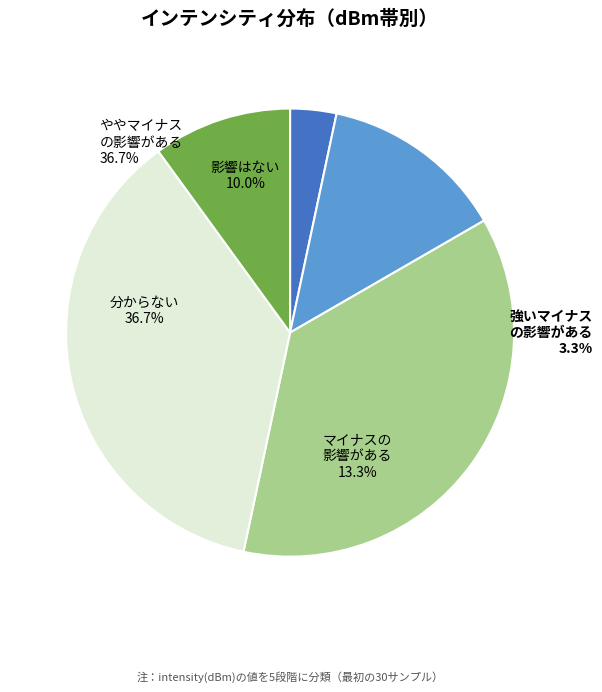

Is 22 the majority of the pie?

No